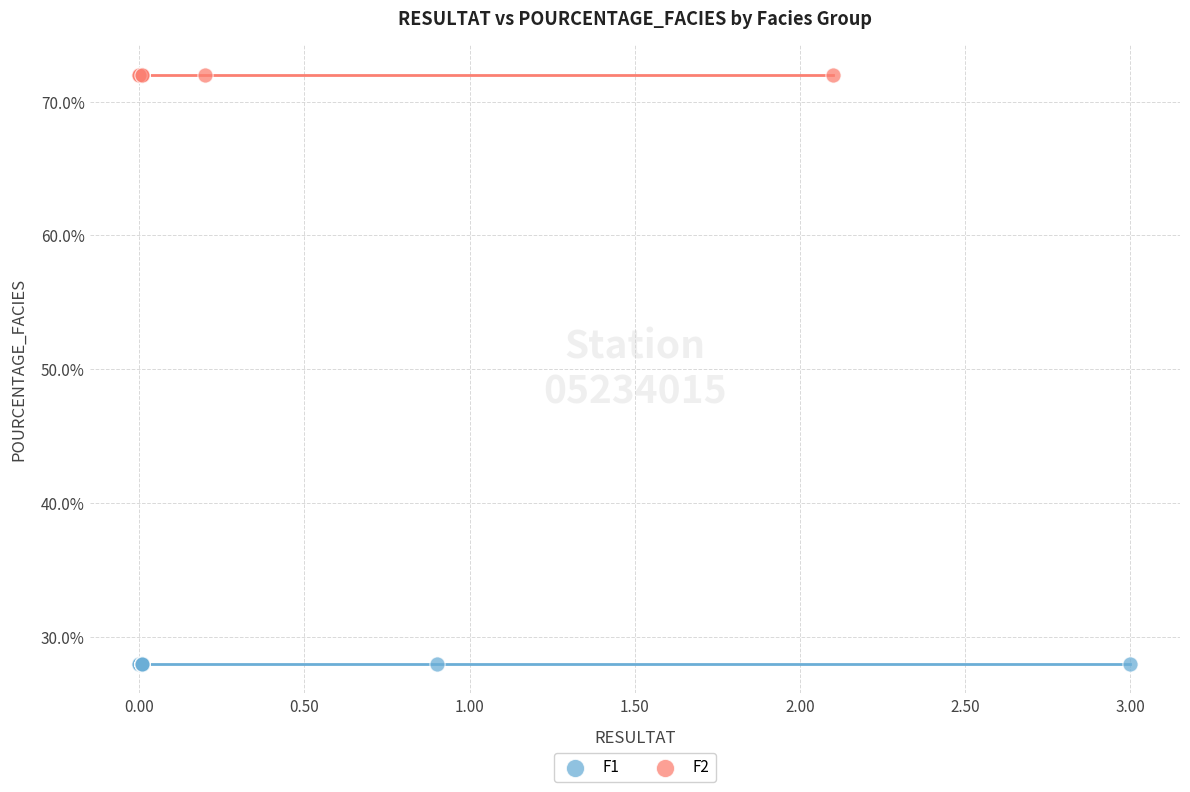

Which series reaches the maximum Y coordinate?

F2